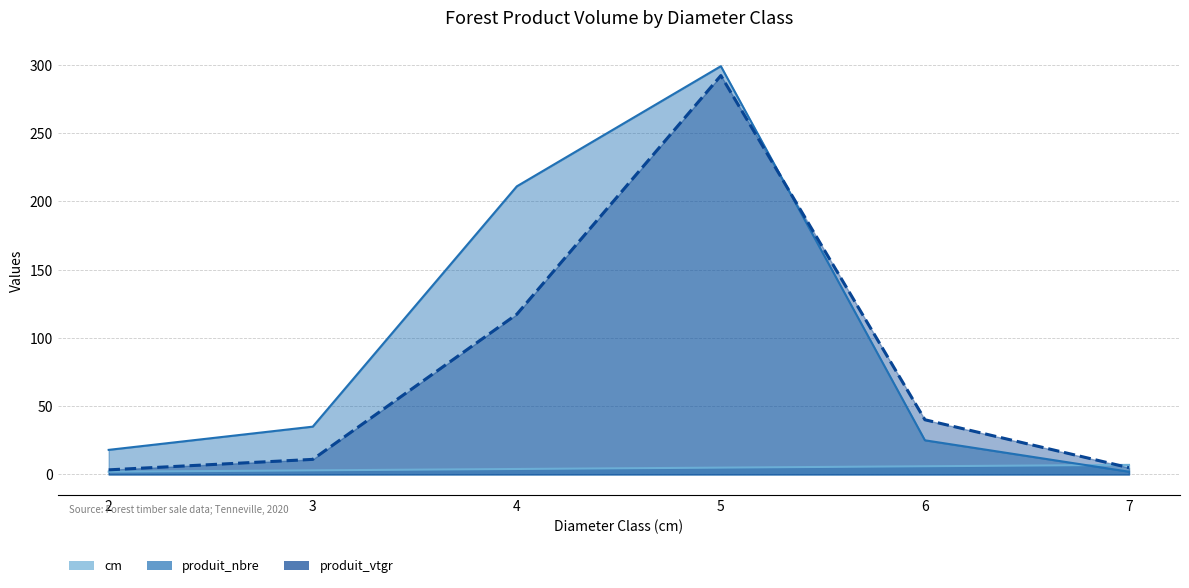

What is the highest value of the cm series?

7.0